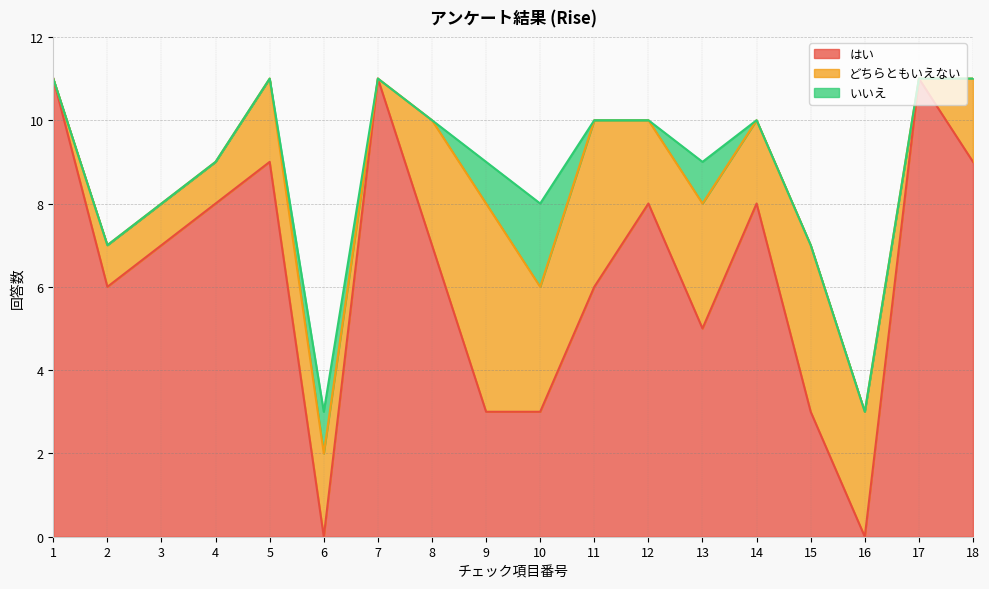

Which category has the highest value across all series?

1